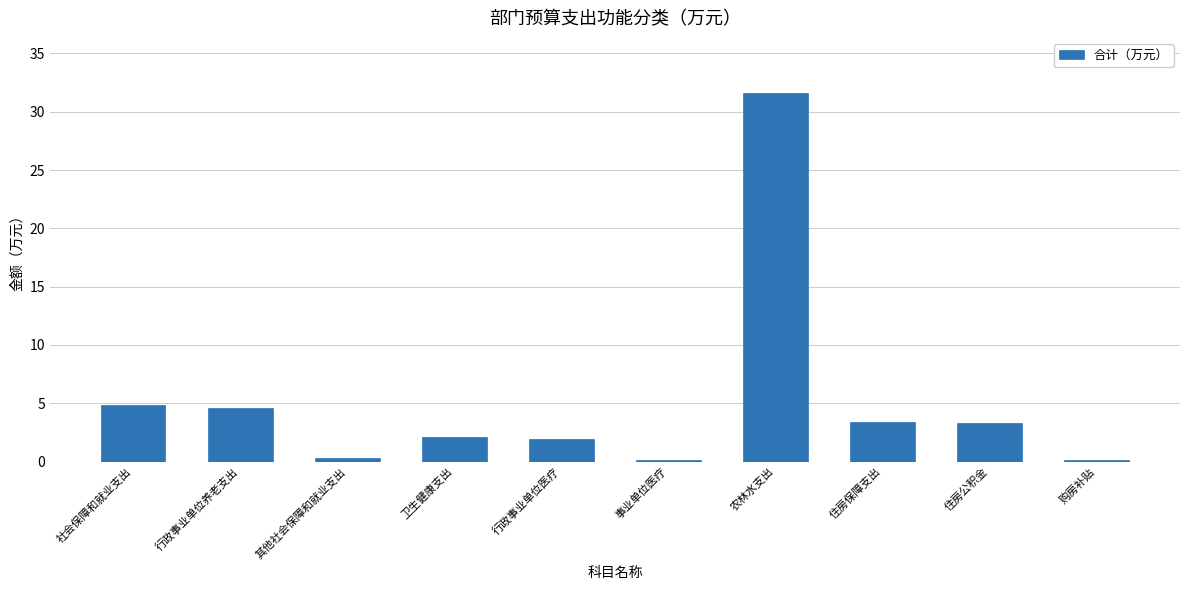

At which label does the data first exceed 3?

社会保障和就业支出